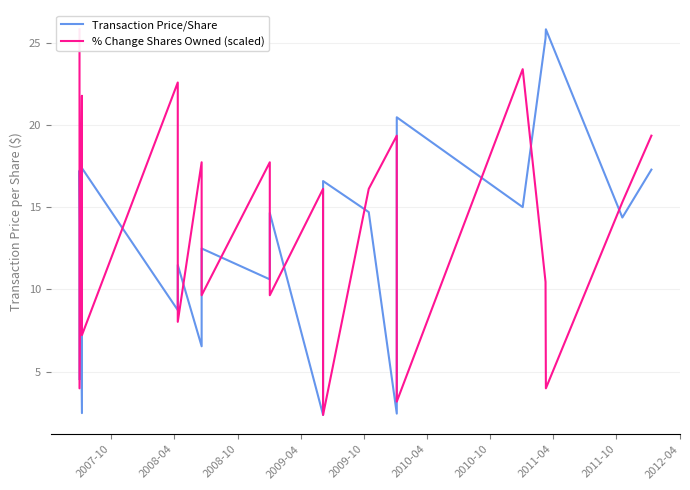

What is the sum of all Transaction Price/Share values?

260.5